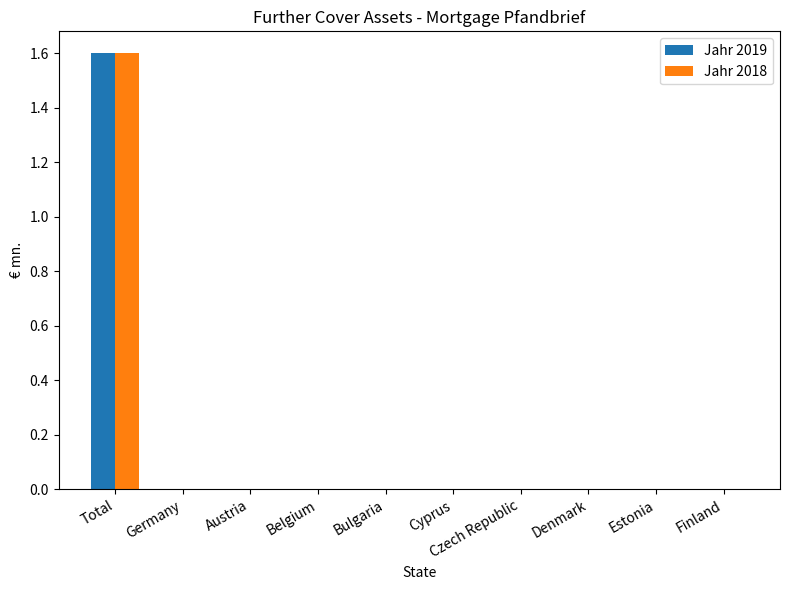

Are the bars horizontal?

No